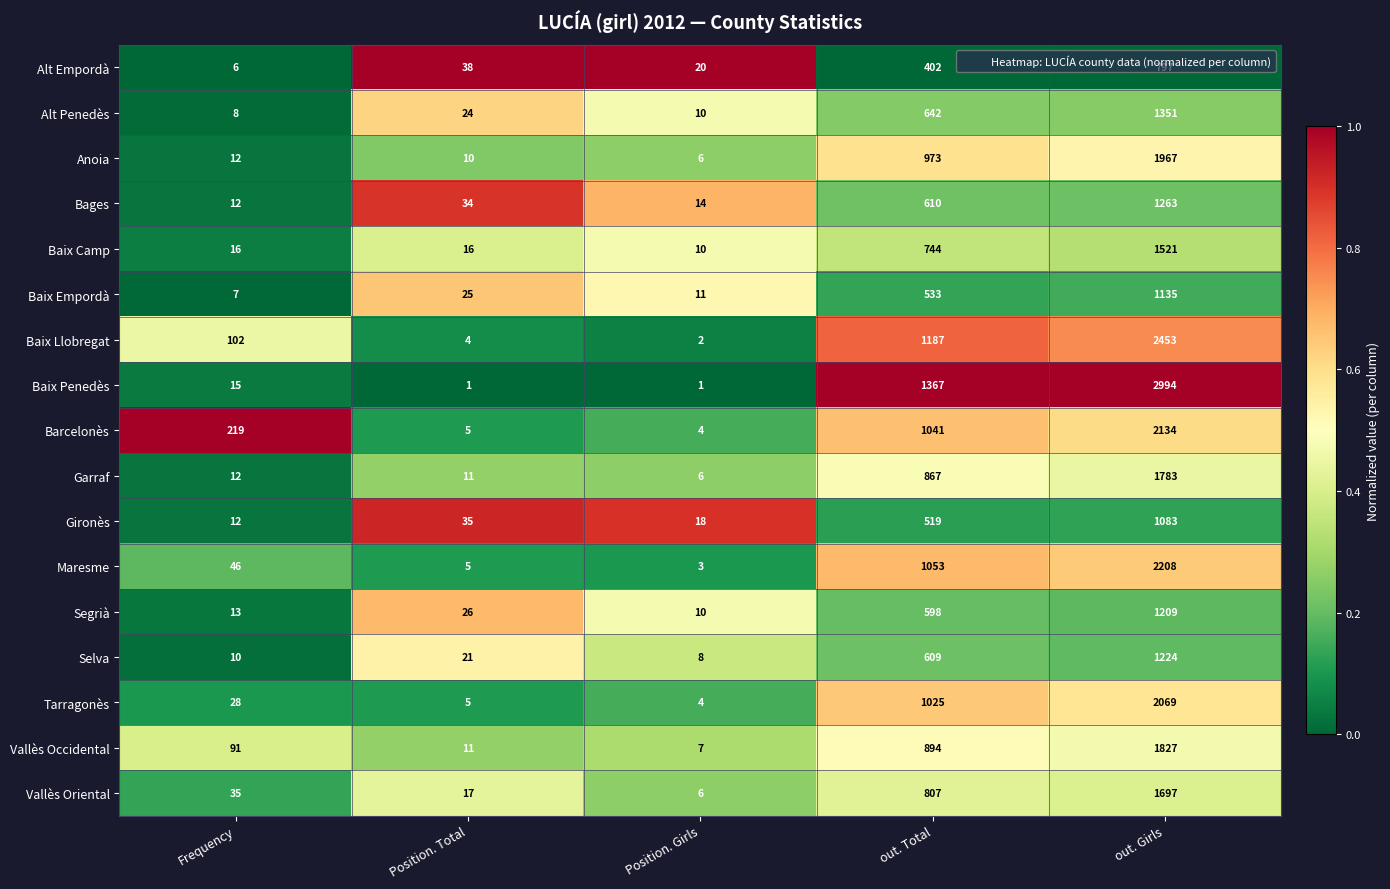

At which label is Baix Penedès closest to 1497?

out. Total